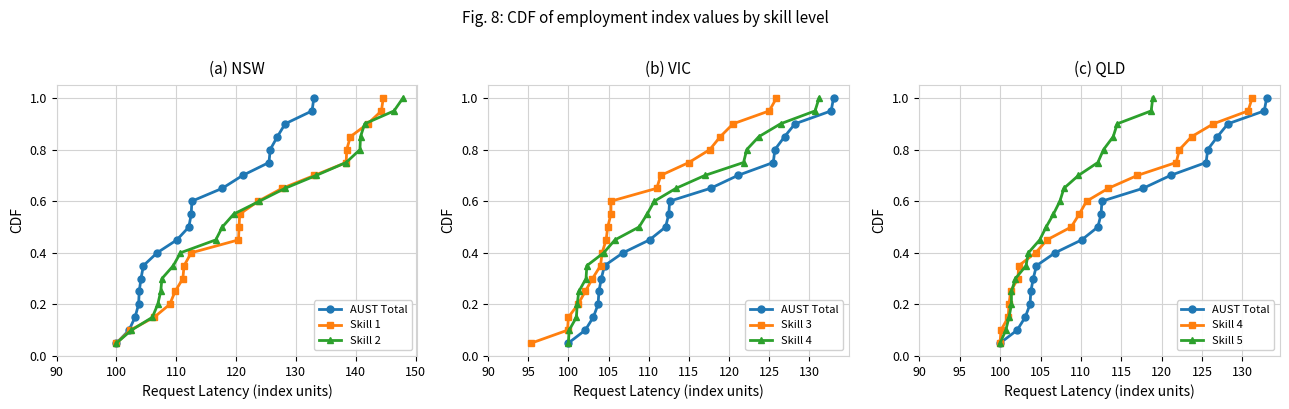

What is the highest value of the Skill 1 series?

1.0